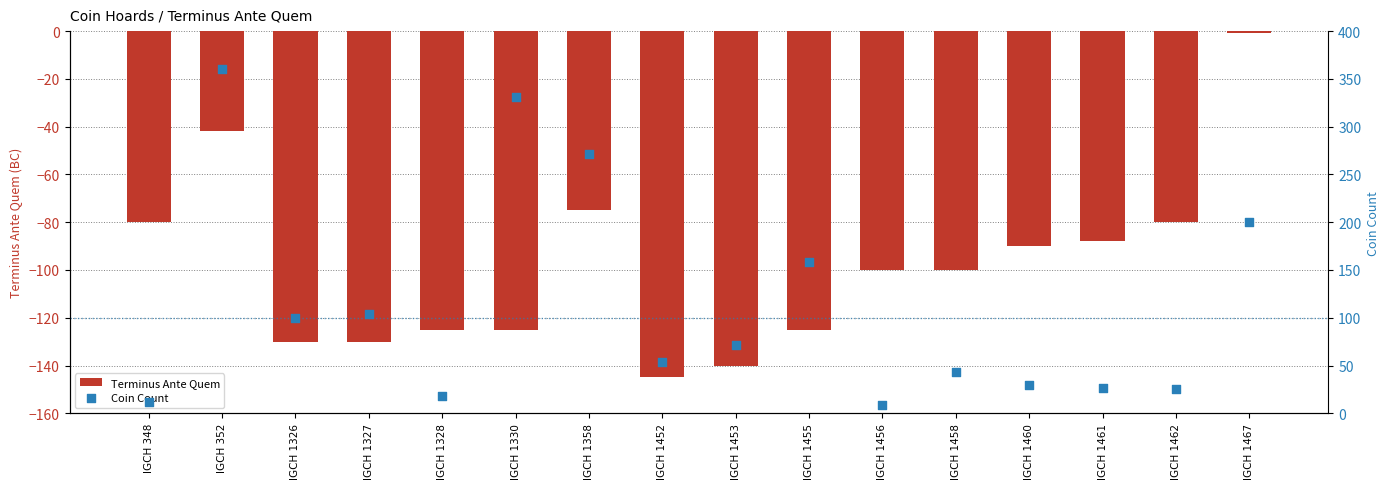

What is the total value across all series at IGCH 1460?

-60